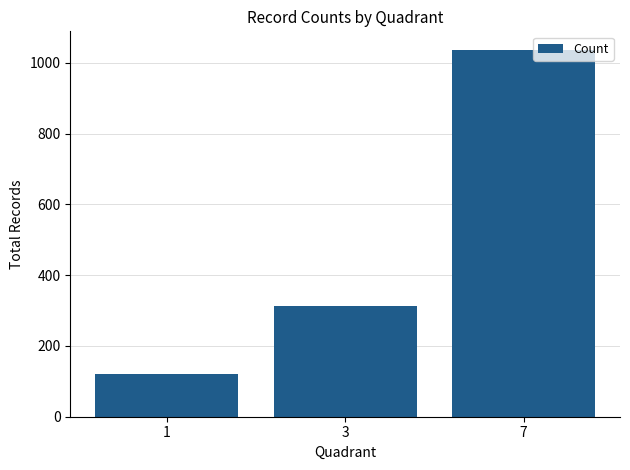

Which category has the highest value across all series?

7